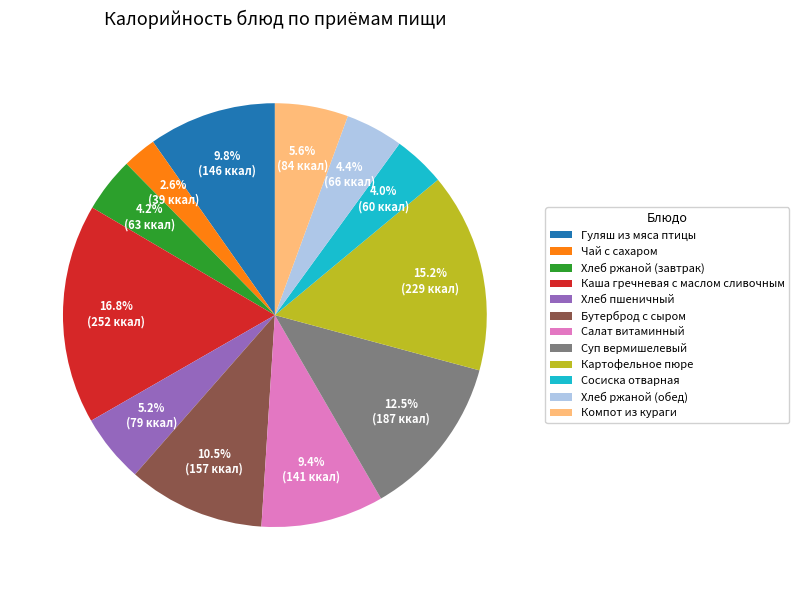

Is there a majority slice in this chart?

No